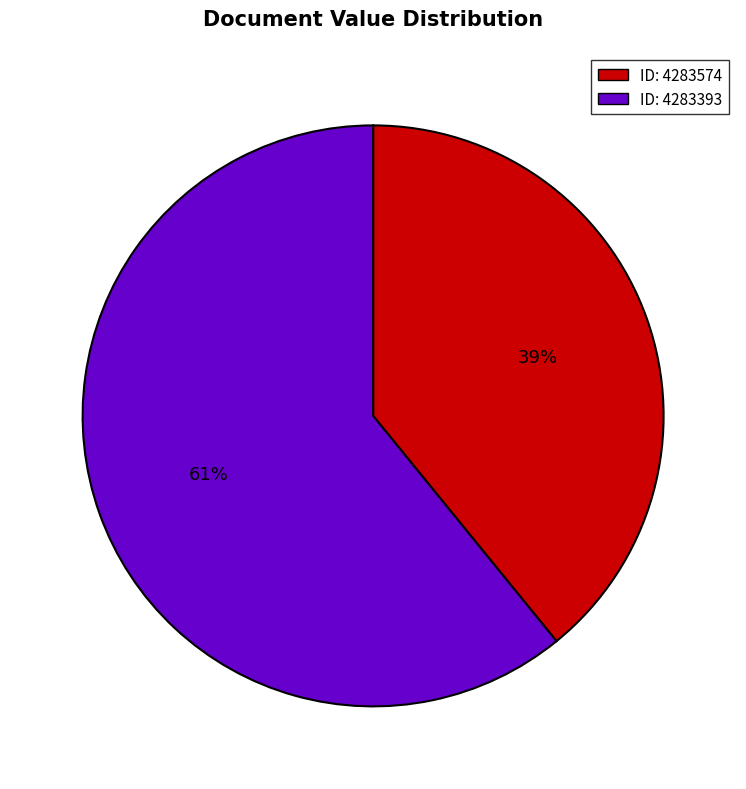

Which category has the smallest portion of the pie?

ID: 4283574